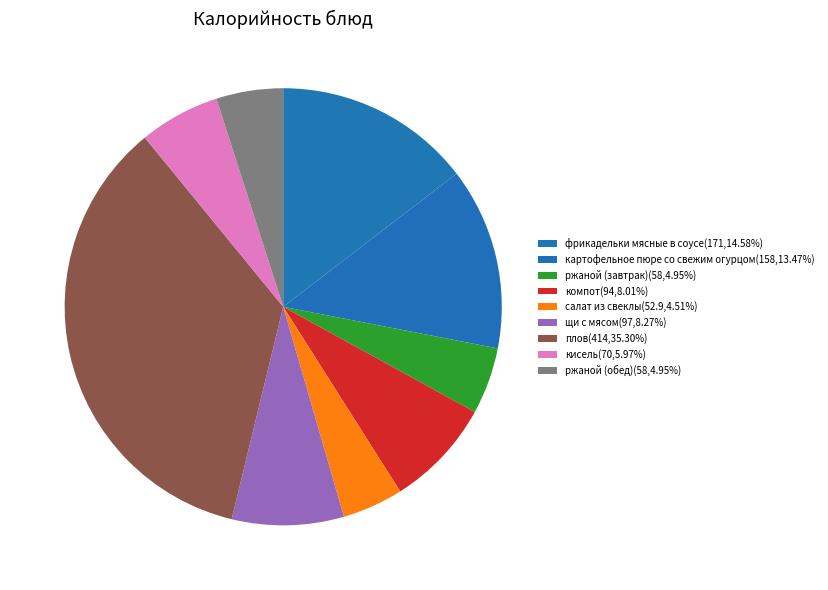

How many segments does this pie chart have?

9